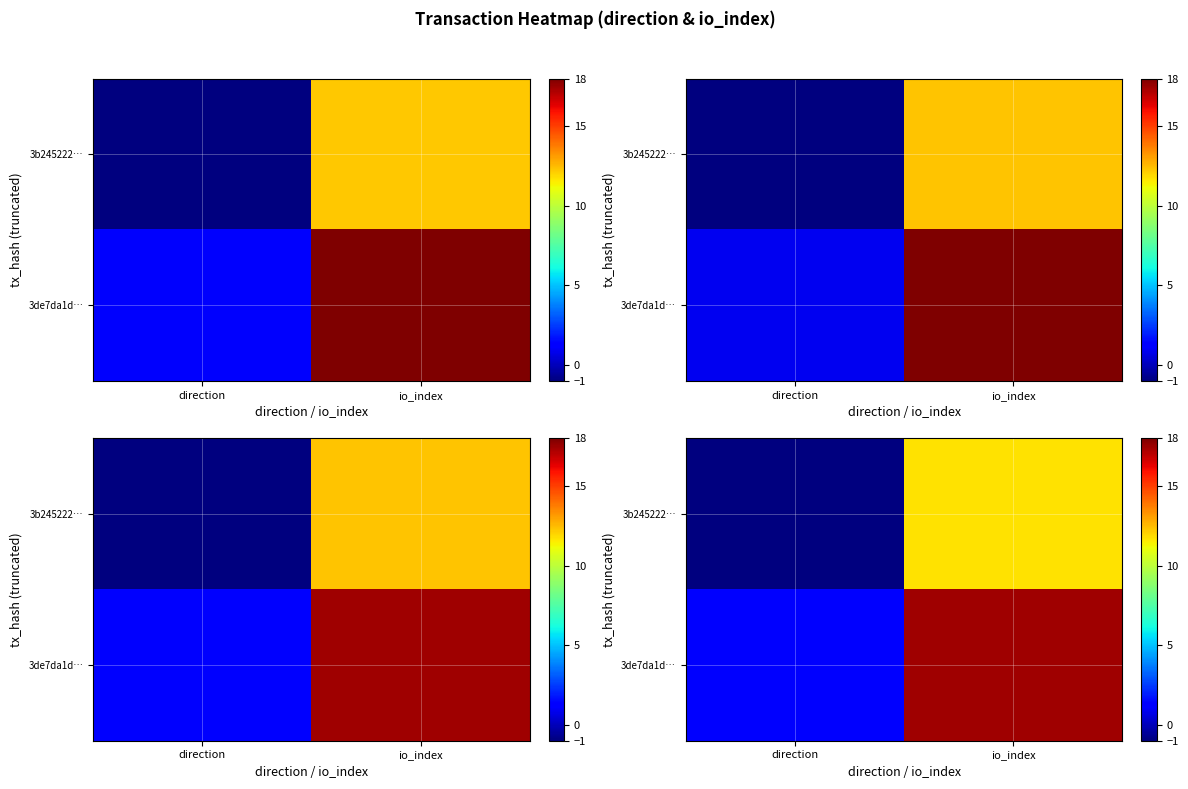

How many negative values does the row_0 series have?

1